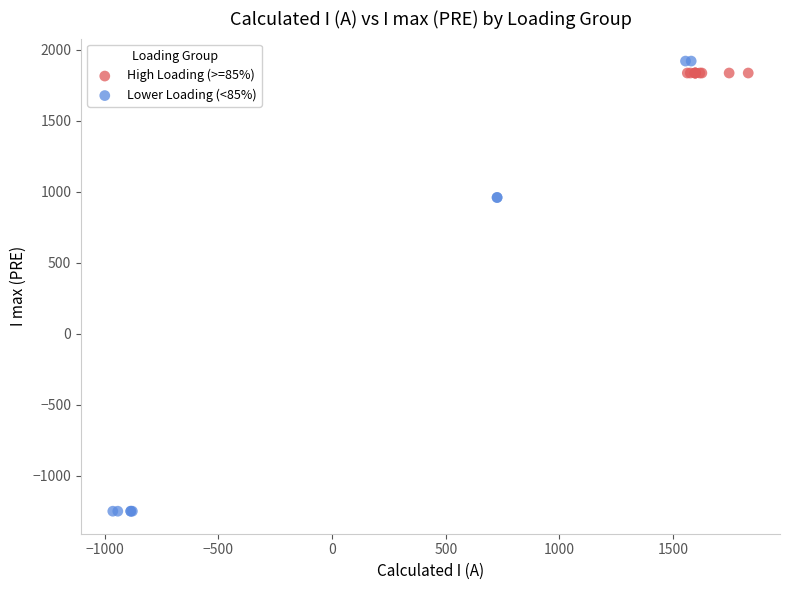

What are all the series names shown in the legend?

High Loading (>=85%), Lower Loading (<85%)